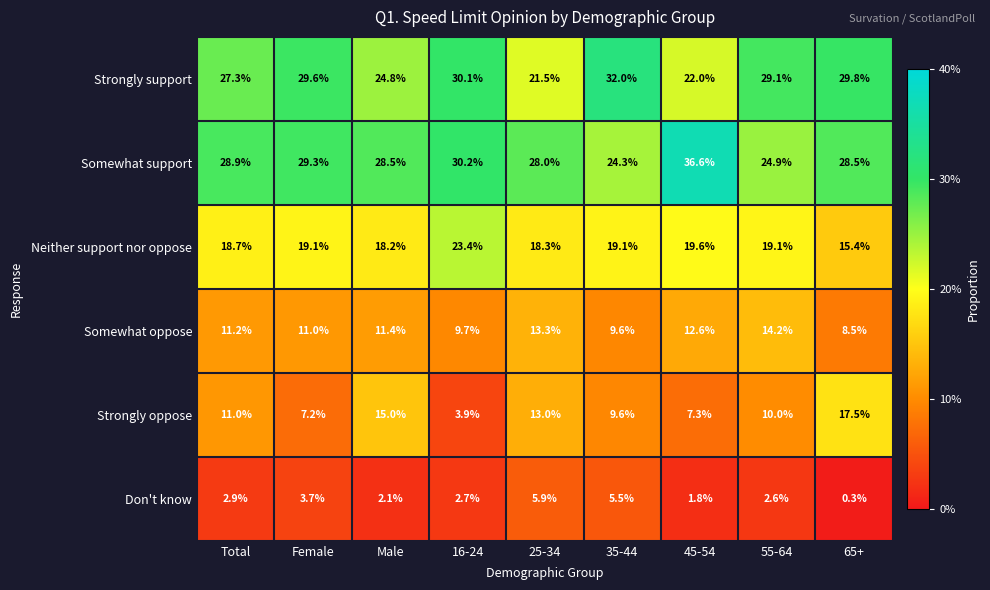

Between 16-24 and 45-54, which series saw the biggest shift?

Strongly support